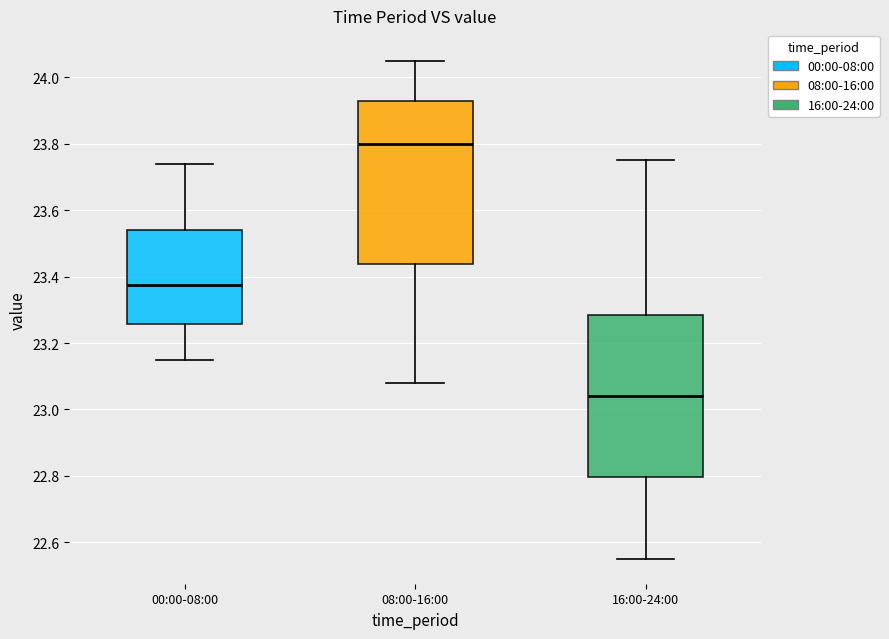

Reading left to right, transcribe this box plot: for each box, give where its median line is, the range the box spans, and where its two whiskers end, as read against the y-axis. The values are not printed on the chart, so give them approximately, as read against the axis.

00:00-08:00: median 23.38, box 23.26 to 23.54, whiskers 23.16 to 23.74
08:00-16:00: median 23.80, box 23.44 to 23.94, whiskers 23.08 to 24.06
16:00-24:00: median 23.04, box 22.80 to 23.28, whiskers 22.56 to 23.76